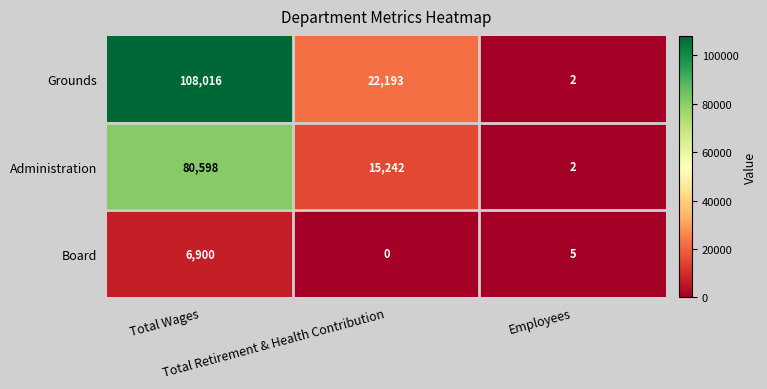

Count the number of data series in this chart.

3